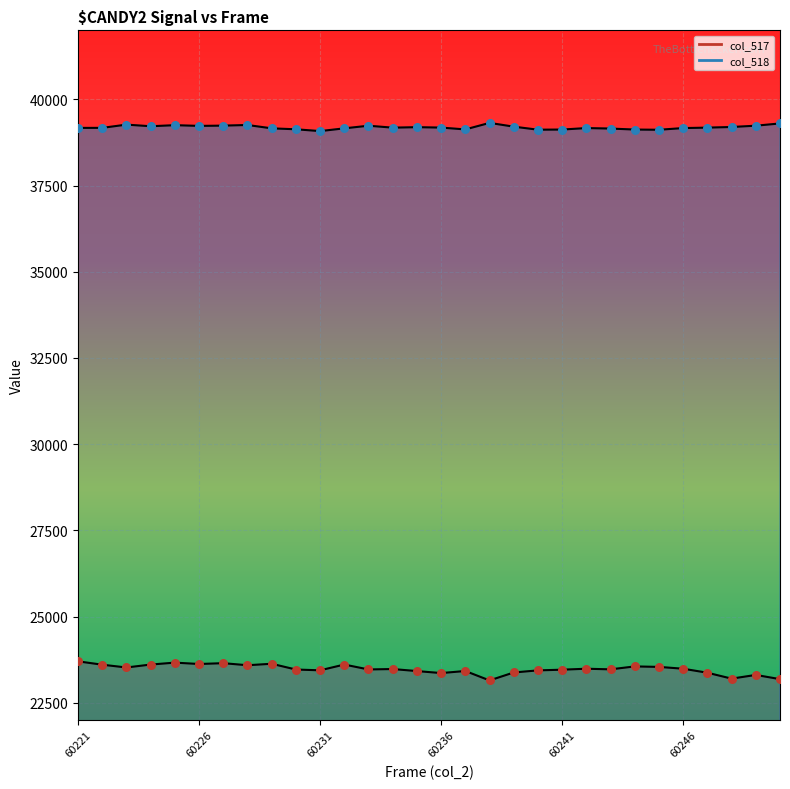

Which series contains the highest Y value?

col_518